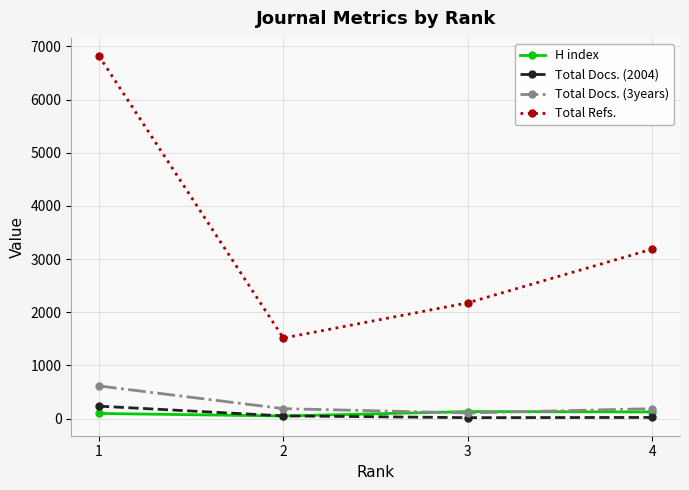

The H index series shows 50 at 2. True or false?

True